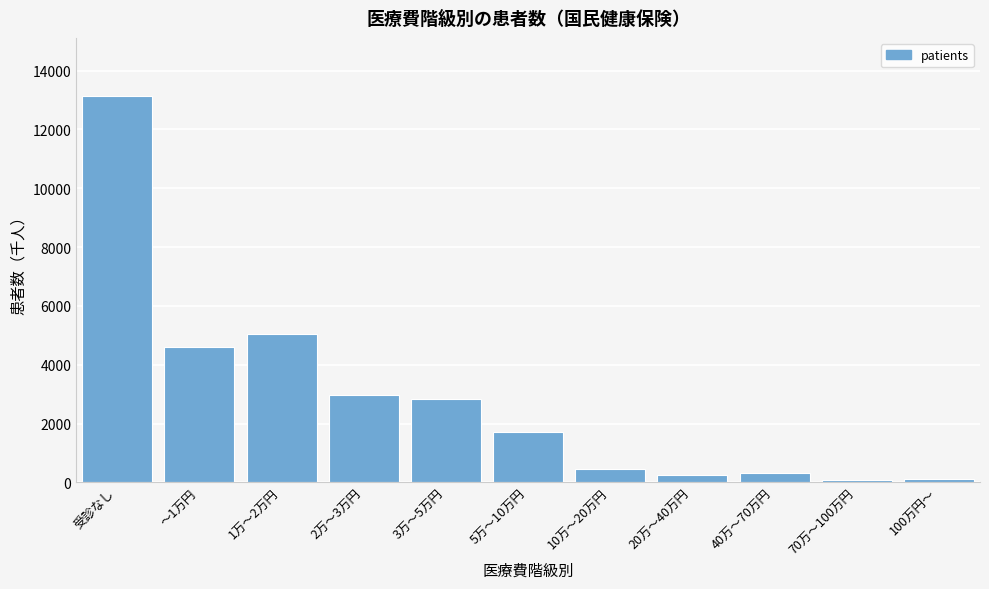

Where is the data nearest to the value 6618?

1万～2万円